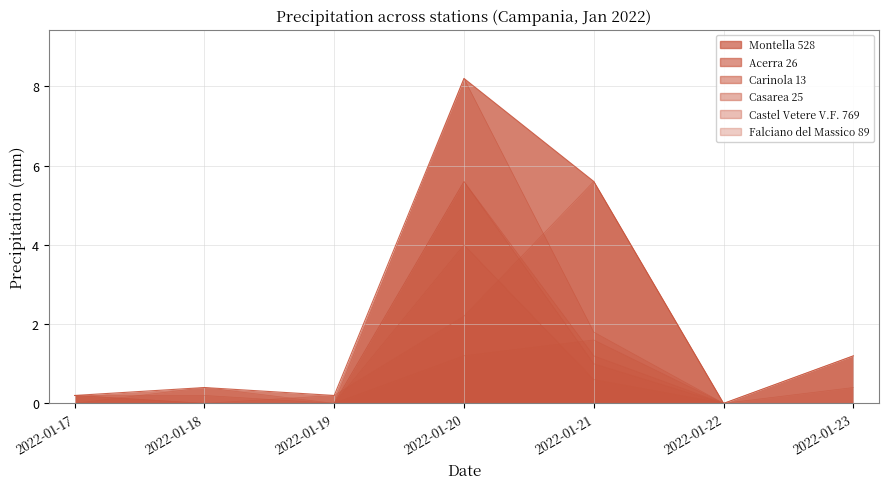

Does the chart display data point markers on the line(s)?

No